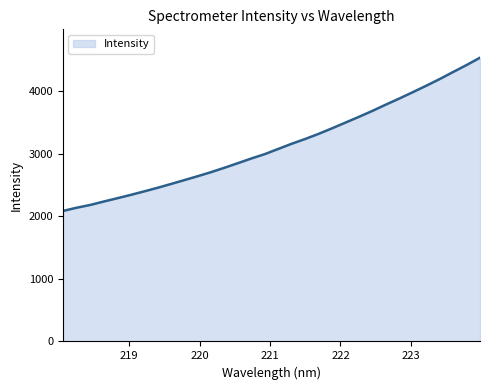

What is the minimum value shown in the chart?

2084.7